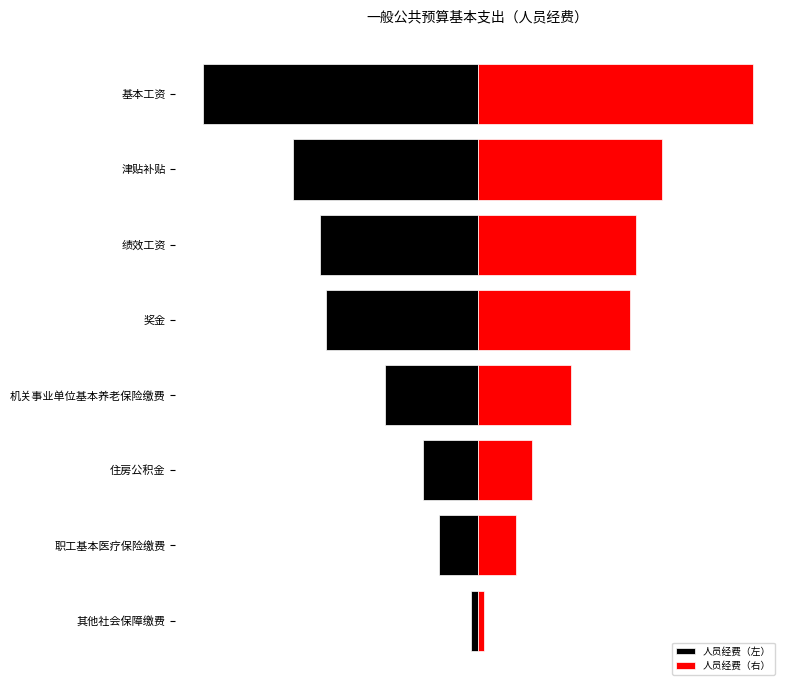

What is the value of the 人员经费（右） bar at the 8th from the left?

44.2